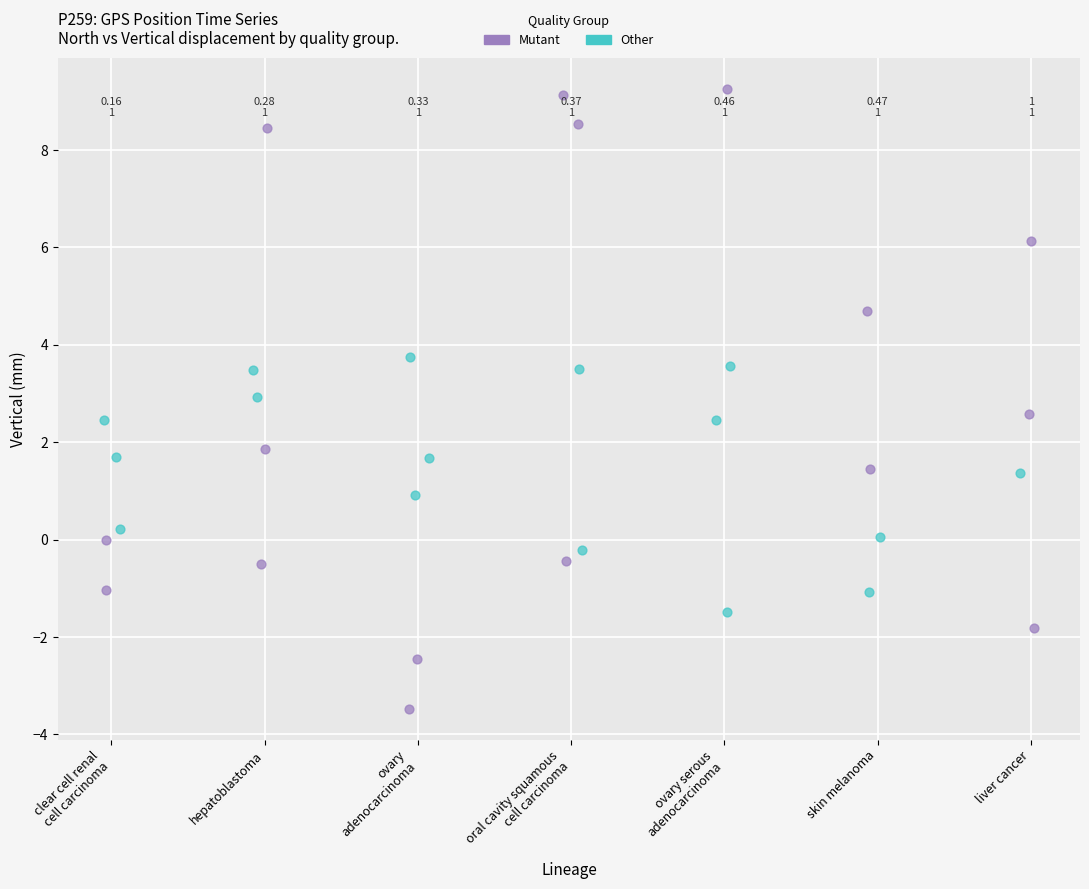

Which series reaches the maximum Y coordinate?

Mutant